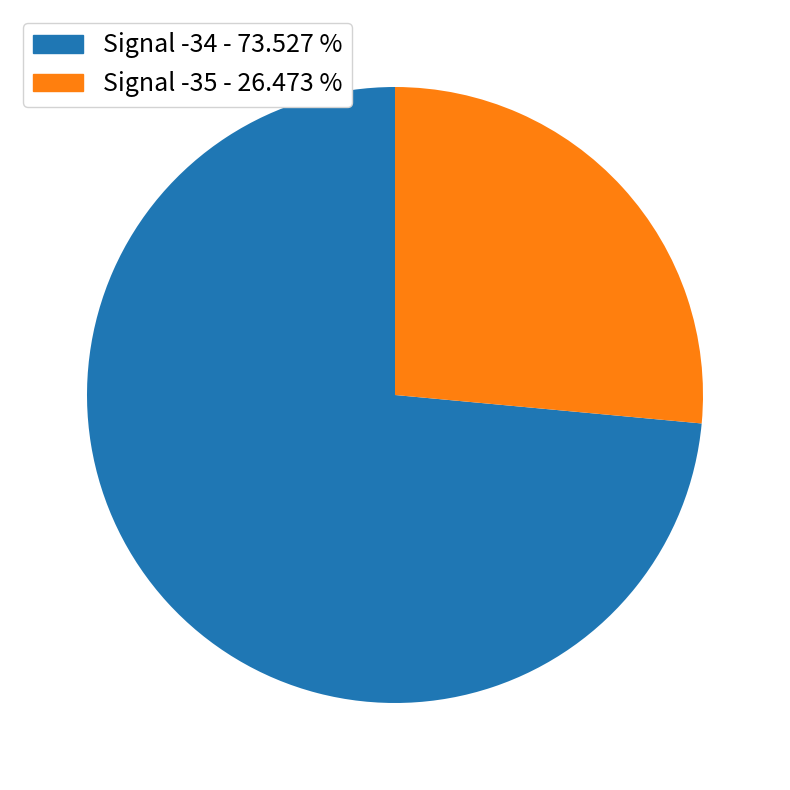

Is there any slice that represents more than half of the pie?

Yes